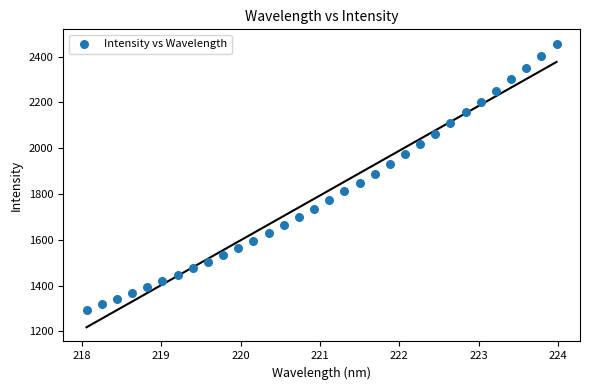

What is the range of X values (max minus min)?

5.9